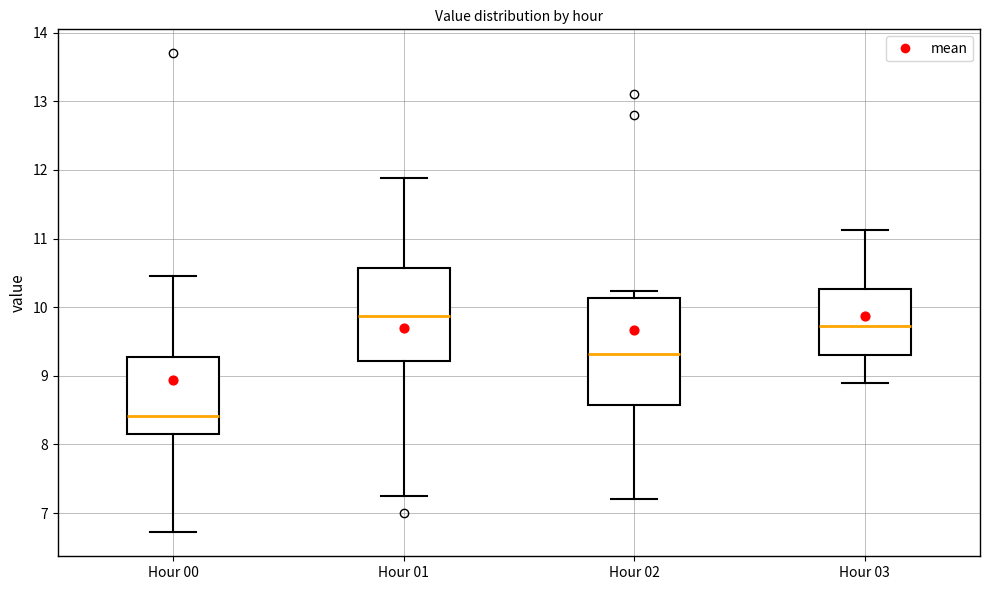

Comparing the boxes themselves (not the whiskers), which one is the tallest?

Hour 02